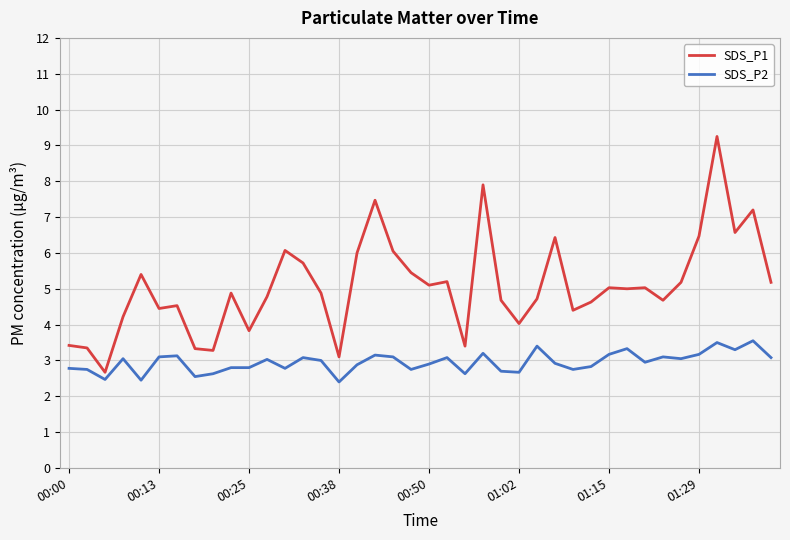

Which series has the widest spread of values?

SDS_P1